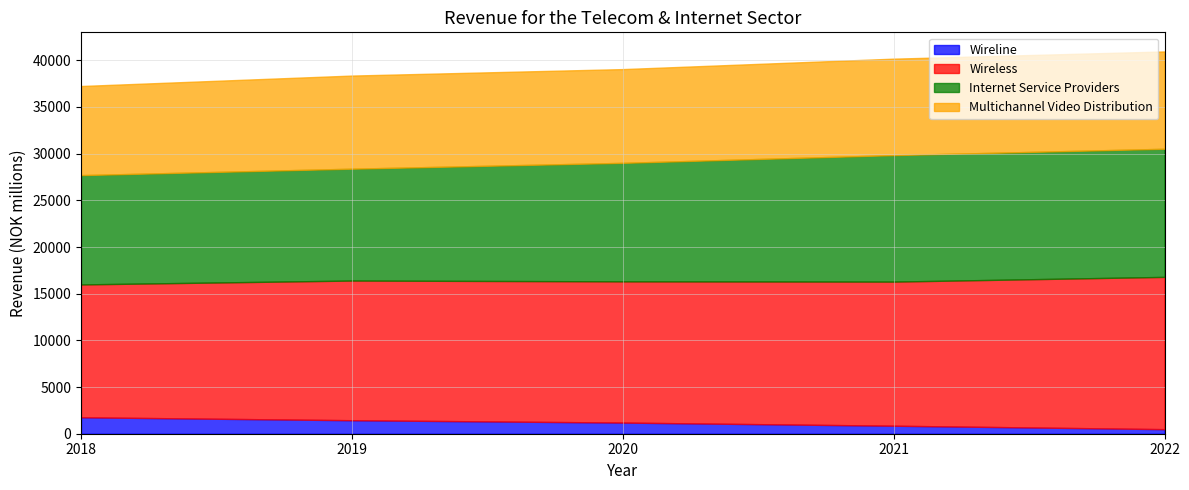

Which category has the lowest value in the Wireless series?

2018